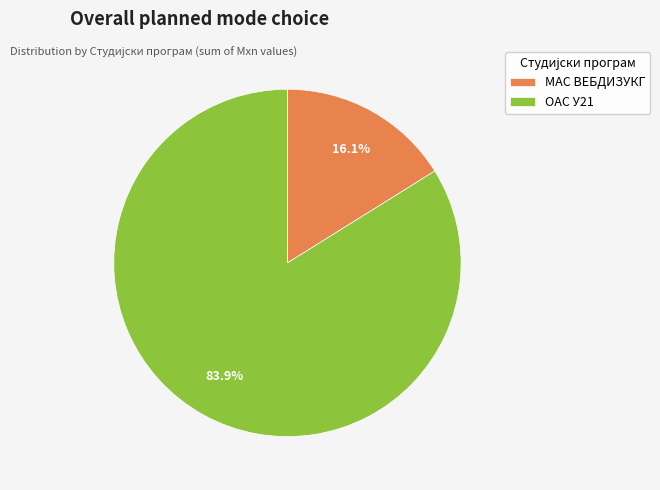

How many segments does this pie chart have?

2